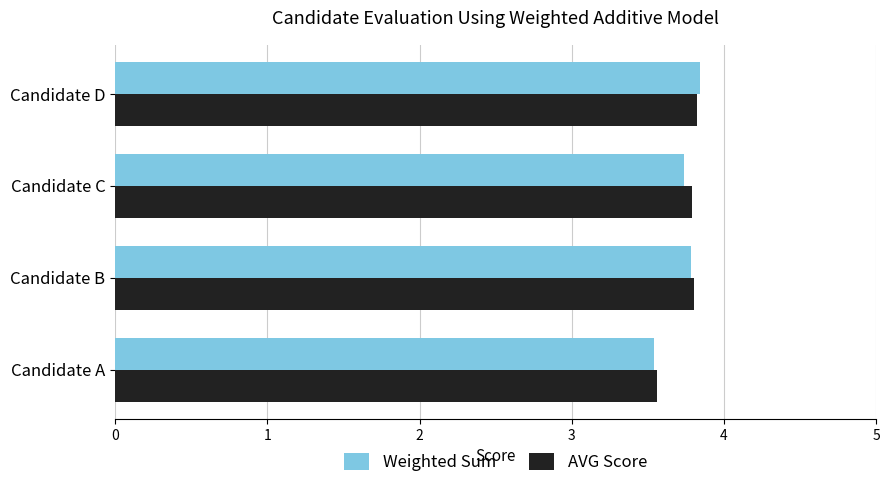

Which category has the lowest value across all series?

Candidate A